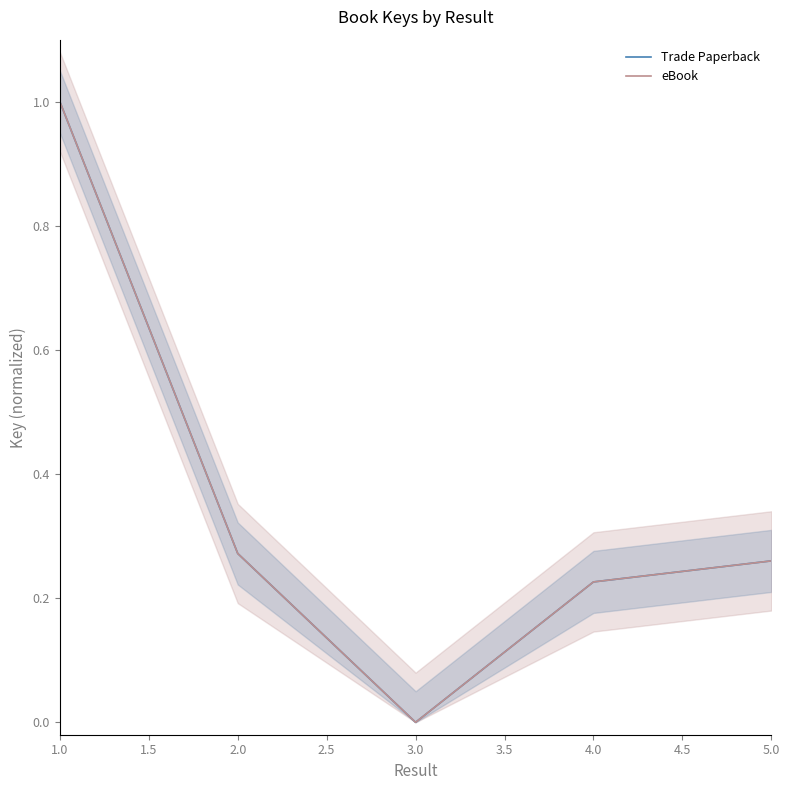

Is the value of eBook at 1.0 greater than the value of Trade Paperback at 4.0?

Yes